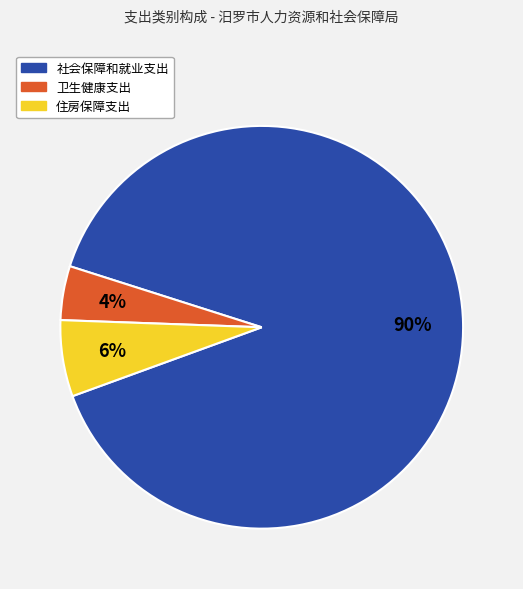

What is the largest slice in the pie chart?

社会保障和就业支出